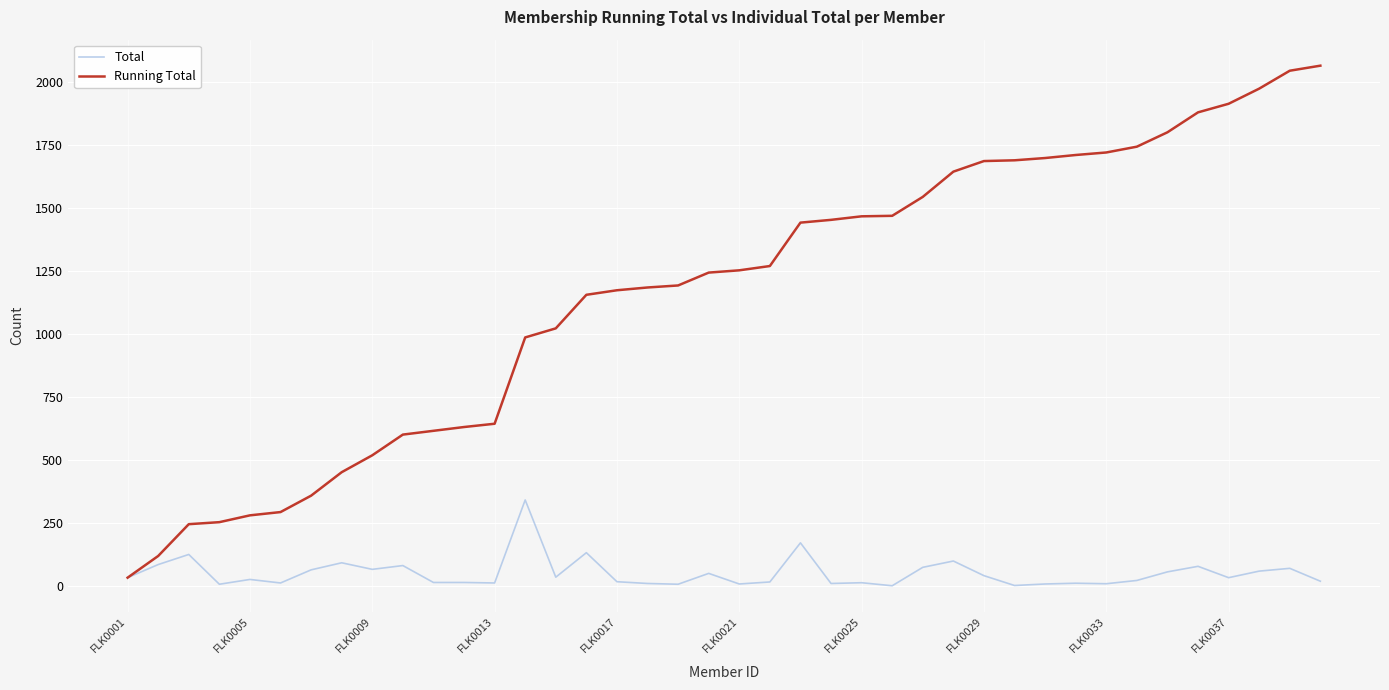

Which series has the largest total across all categories?

Running Total